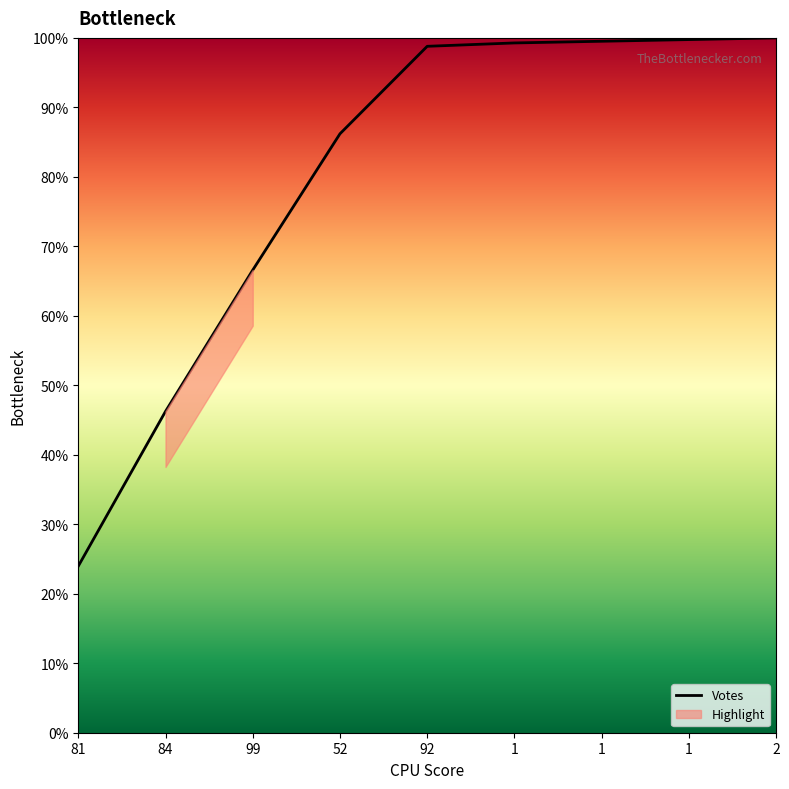

Count the number of categories in the chart.

9